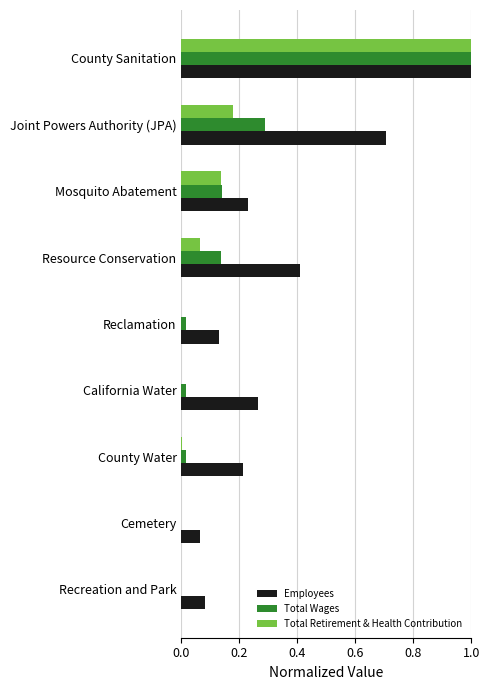

True or false: Employees has a value of 0.4 at Joint Powers Authority (JPA).

False